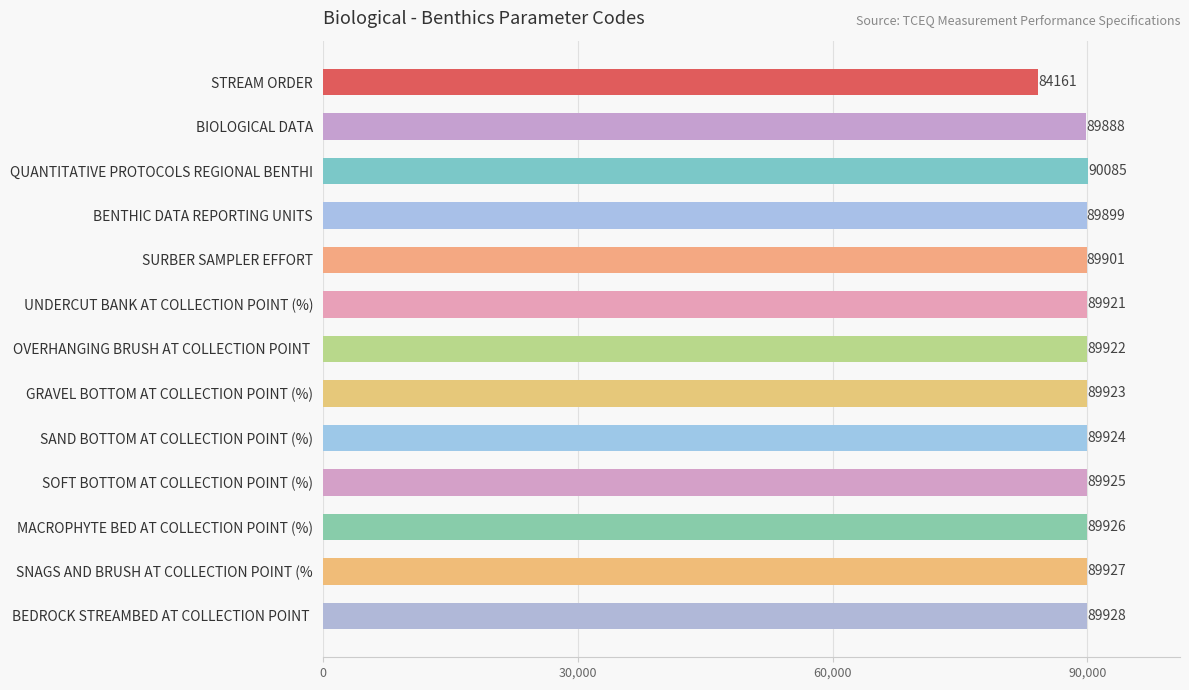

List the labels in order of value, largest first.

QUANTITATIVE PROTOCOLS REGIONAL BENTHI, BEDROCK STREAMBED AT COLLECTION POINT , SNAGS AND BRUSH AT COLLECTION POINT (%, MACROPHYTE BED AT COLLECTION POINT (%), SOFT BOTTOM AT COLLECTION POINT (%), SAND BOTTOM AT COLLECTION POINT (%), GRAVEL BOTTOM AT COLLECTION POINT (%), OVERHANGING BRUSH AT COLLECTION POINT , UNDERCUT BANK AT COLLECTION POINT (%), SURBER SAMPLER EFFORT, BENTHIC DATA REPORTING UNITS, BIOLOGICAL DATA, STREAM ORDER